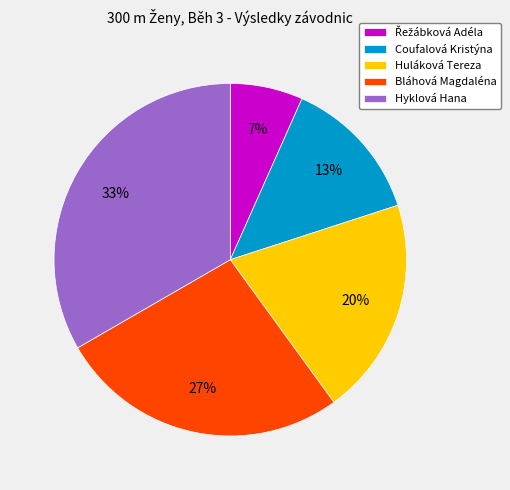

To the nearest percent, what is the combined percentage of Hyklová Hana and Bláhová Magdaléna?

60%